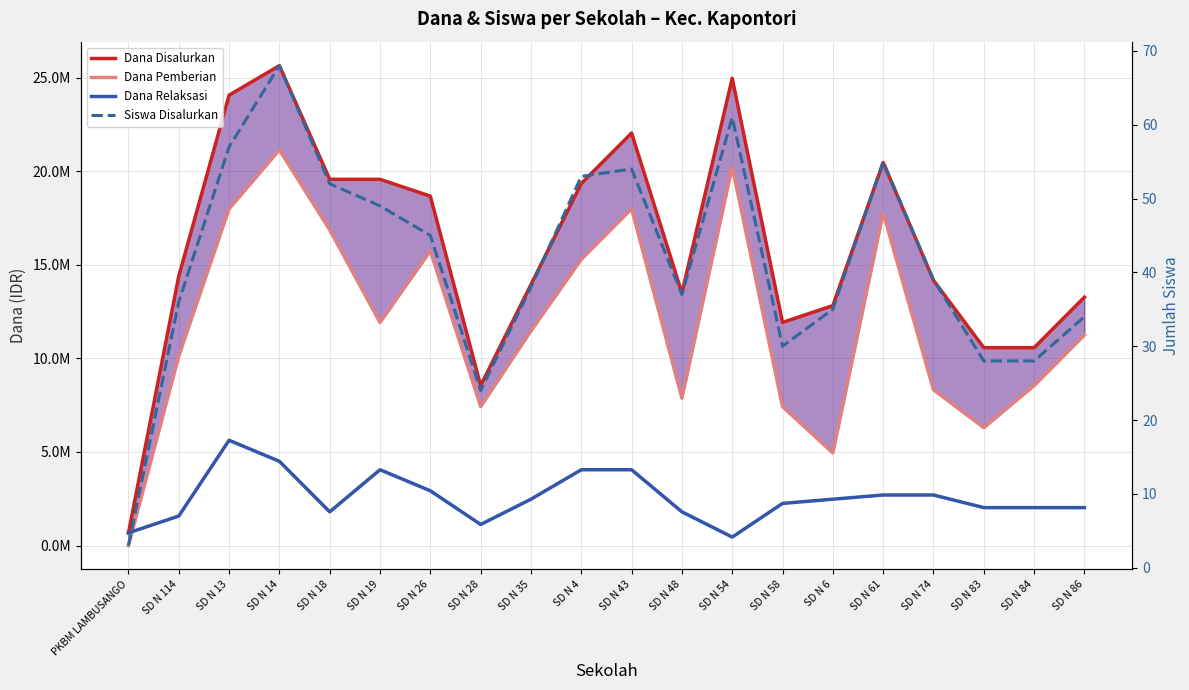

At how many categories does at least one series exceed 711205?

19